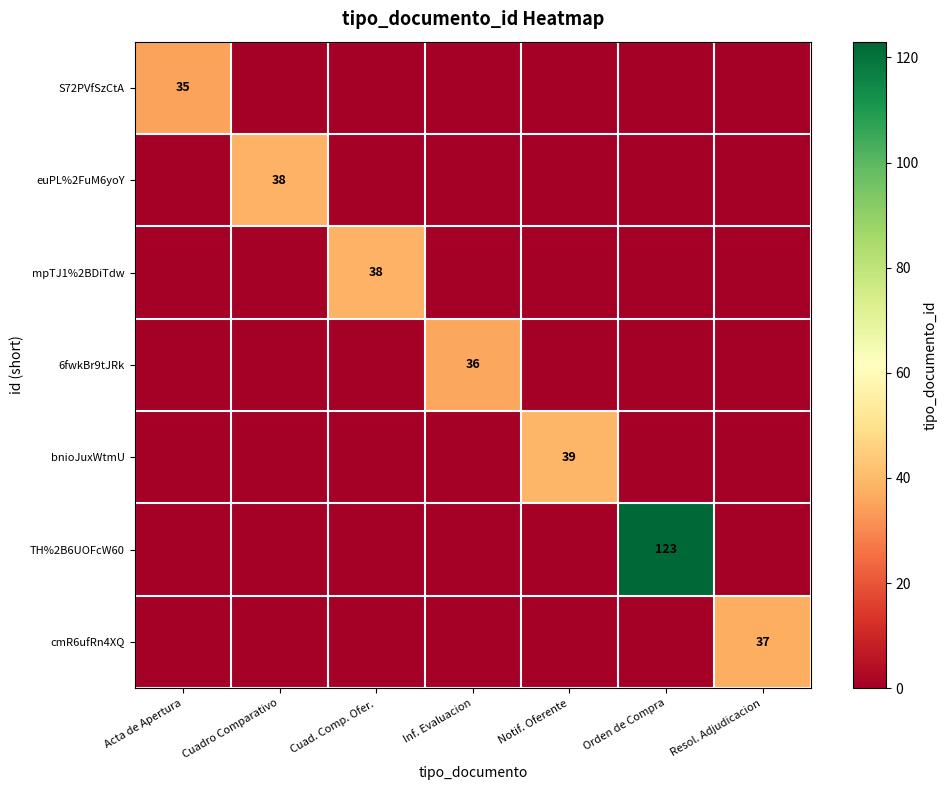

What is the total value across all series at Resol. Adjudicacion?

37